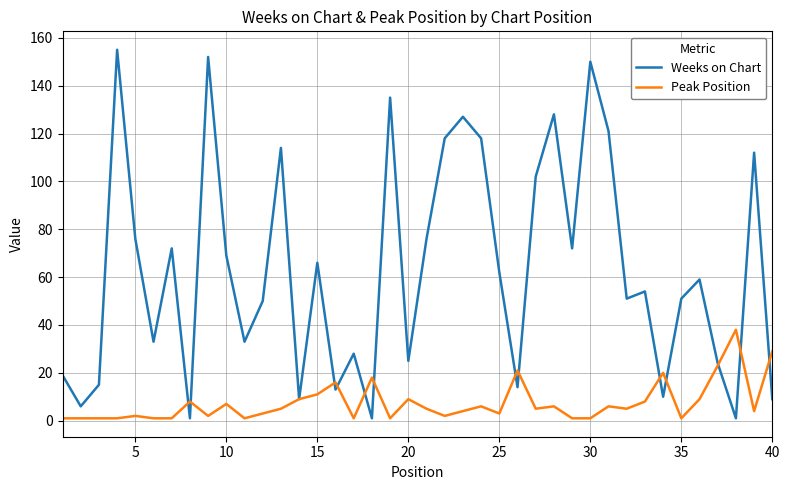

What is the minimum value for Weeks on Chart?

1